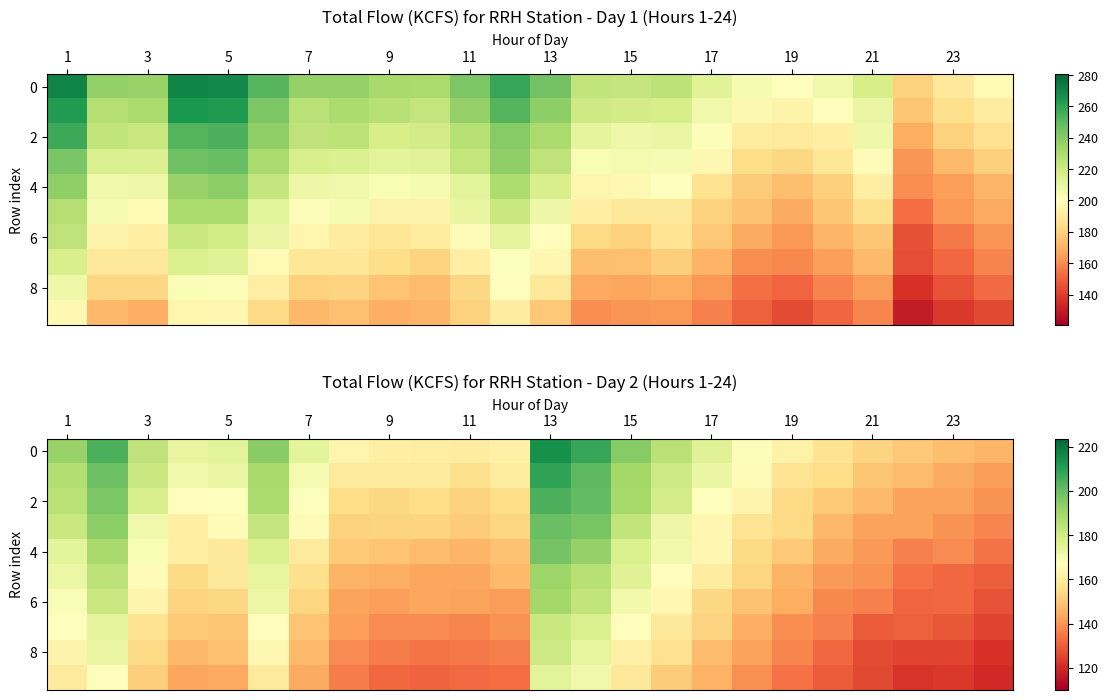

List the series in order of their peak value, highest first.

row_0, row_1, row_2, row_3, row_4, row_5, row_6, row_7, row_8, row_9